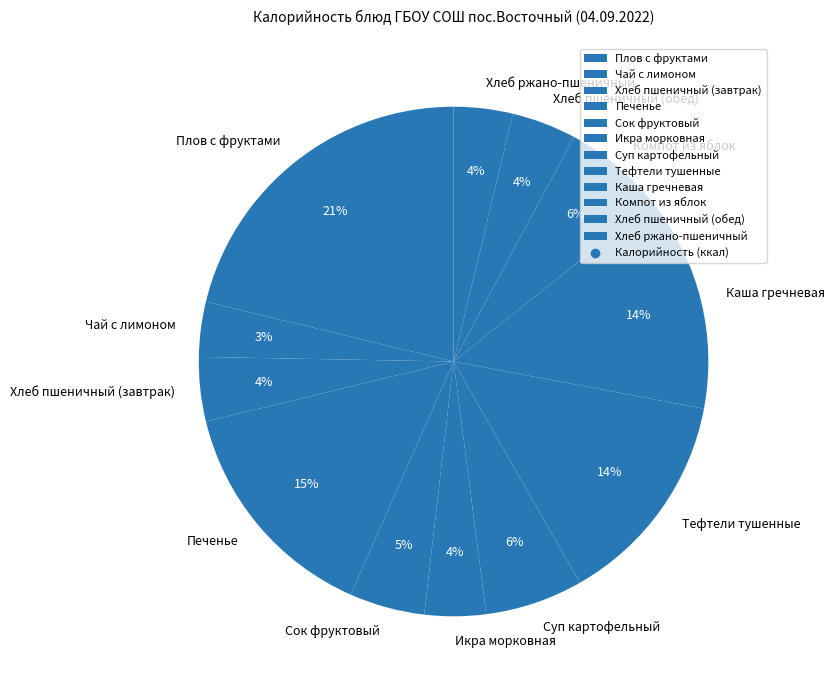

Between Икра морковная and Каша гречневая, which is larger?

Каша гречневая